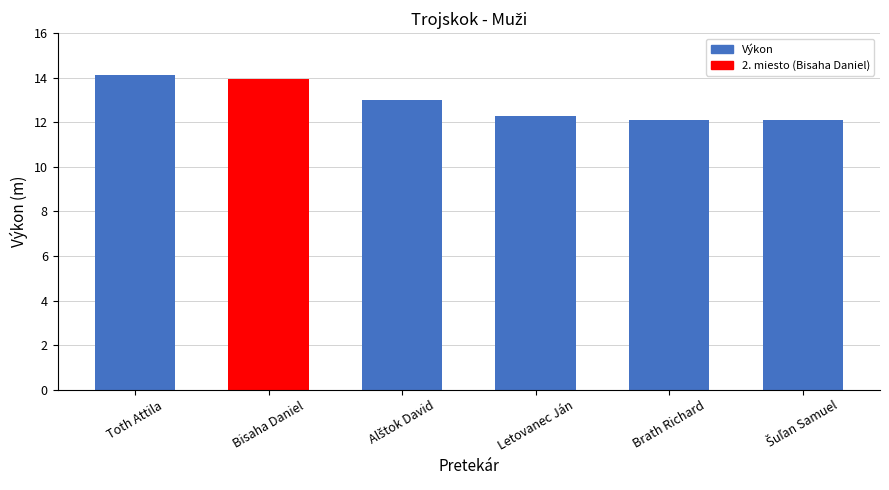

Approximately how many times larger is the value at Bisaha Daniel compared to Toth Attila?

1.0